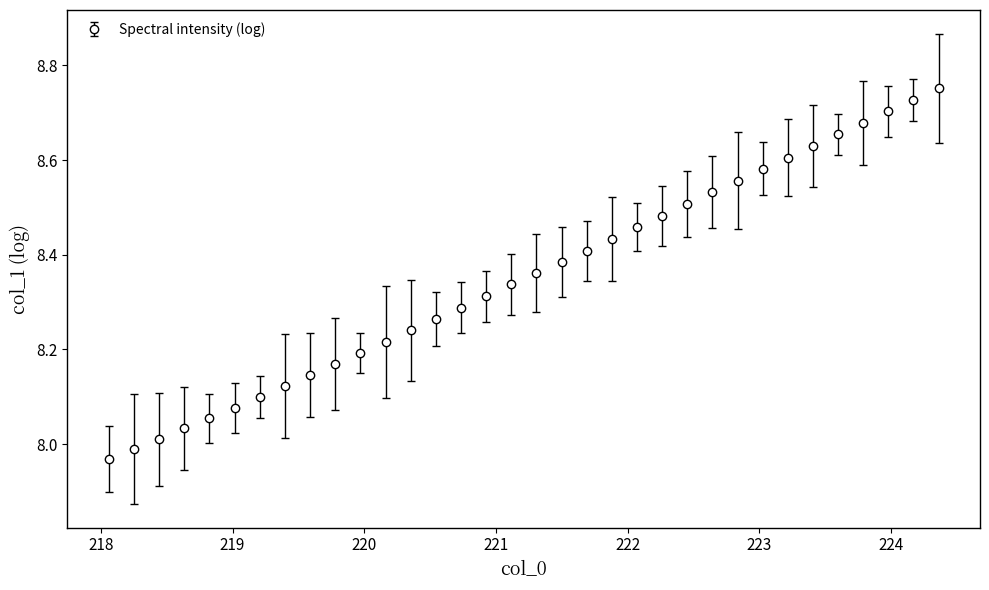

True or false: there are more than 2 points higher than both neighbors.

False